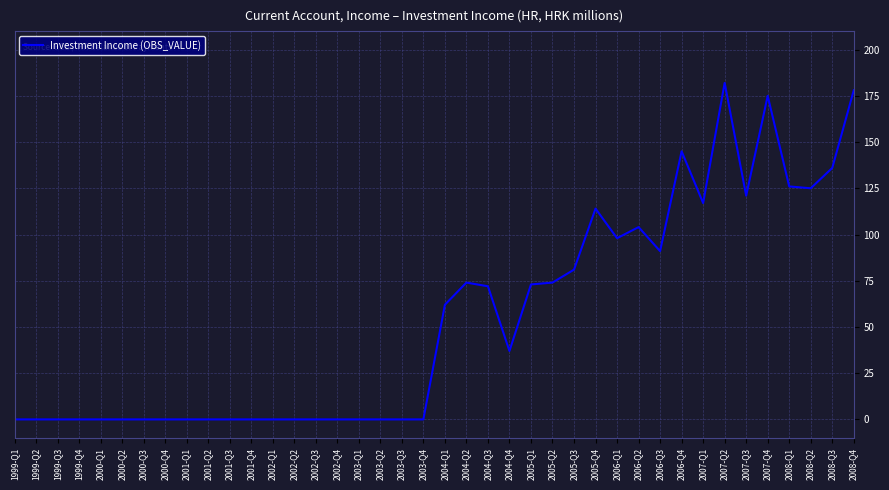

How many values are below 37?

20